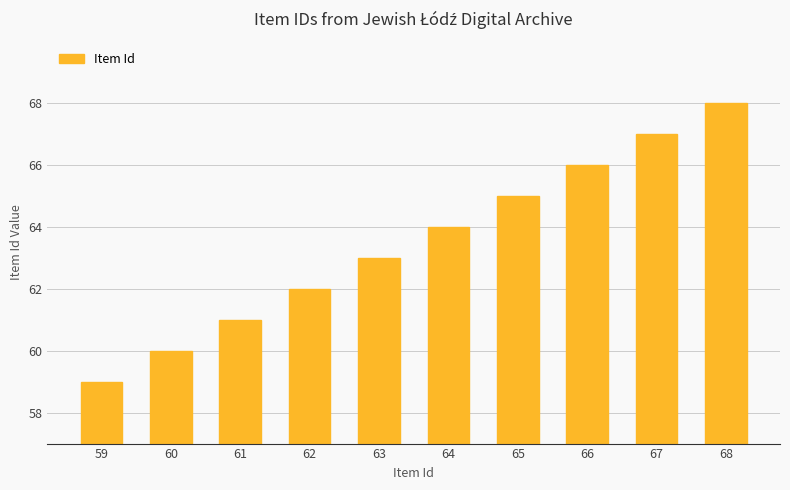

Read the value at 59.

59